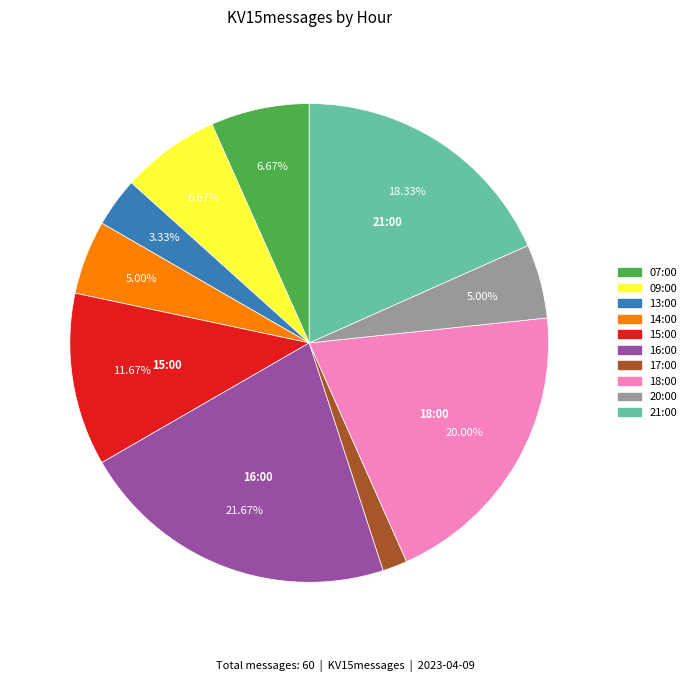

Count the number of slices in the pie.

10